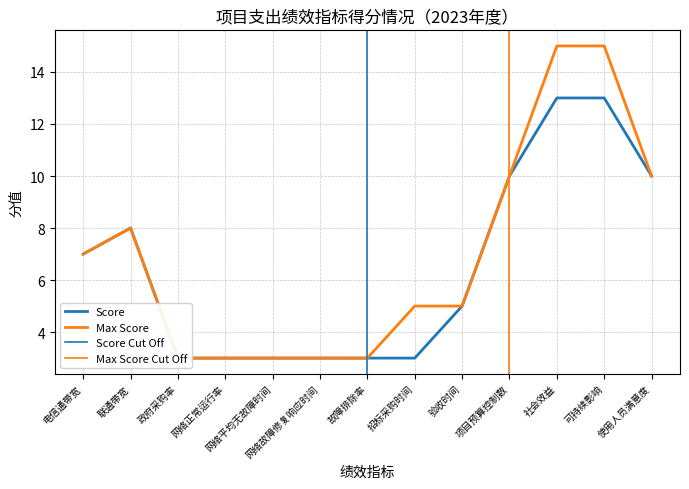

Where is Score nearest to the value 8?

联通带宽